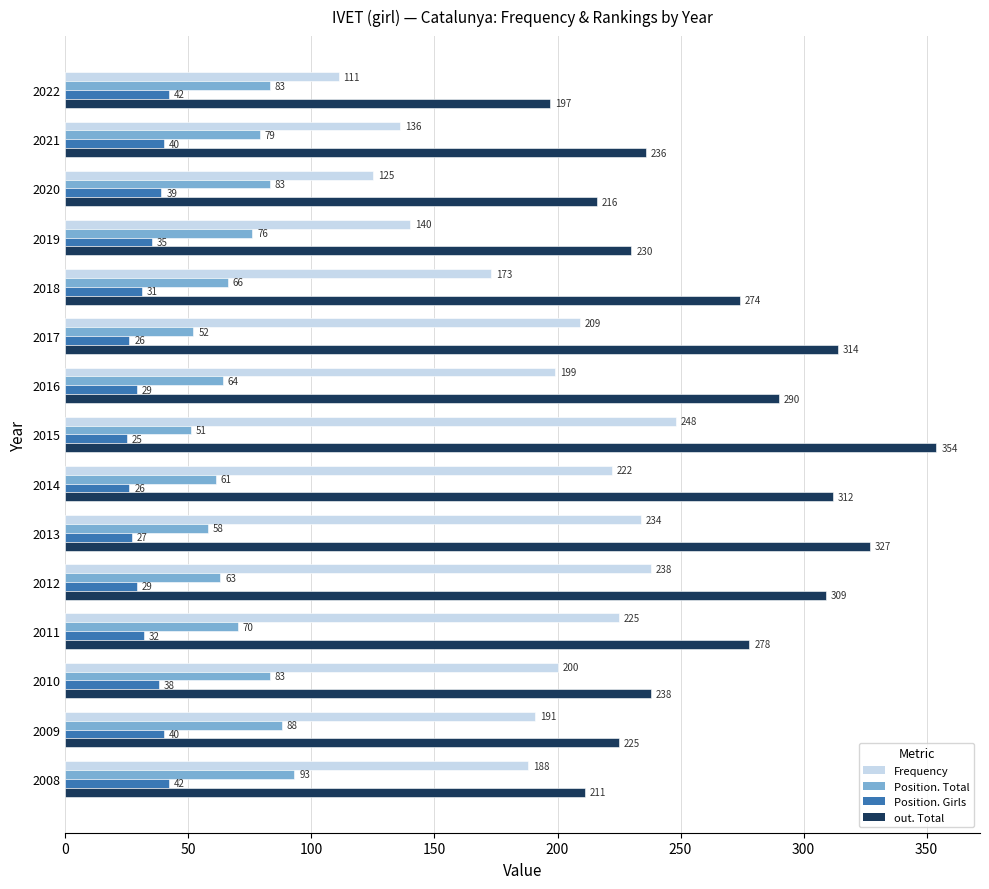

Which series has the largest range (max minus min)?

out. Total